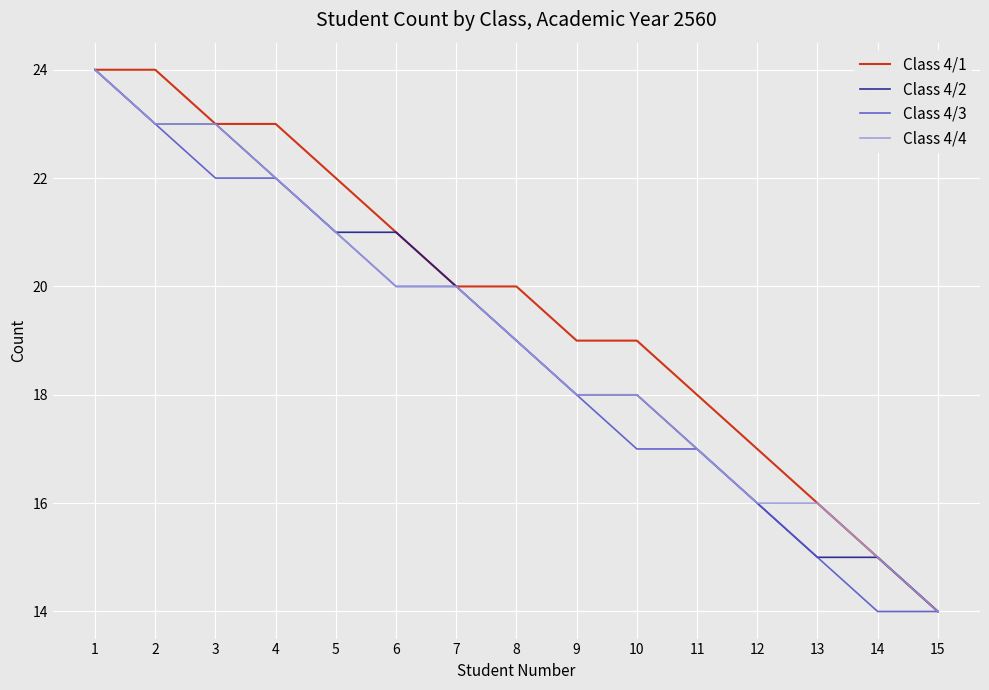

True or false: Class 4/4 has a value of 16 at 13.

True